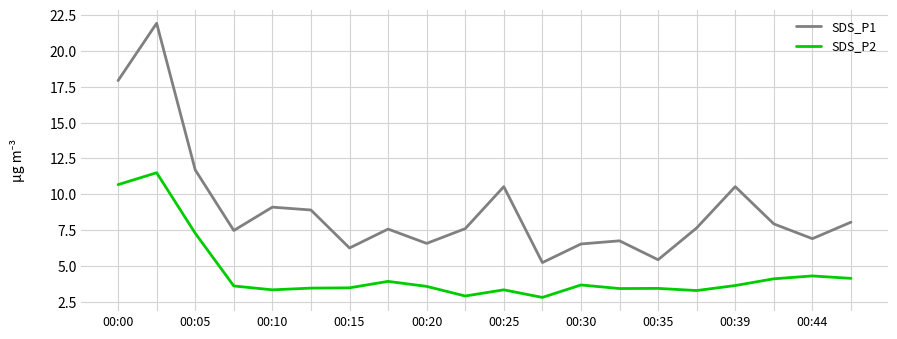

What are all the series names shown in the legend?

SDS_P1, SDS_P2